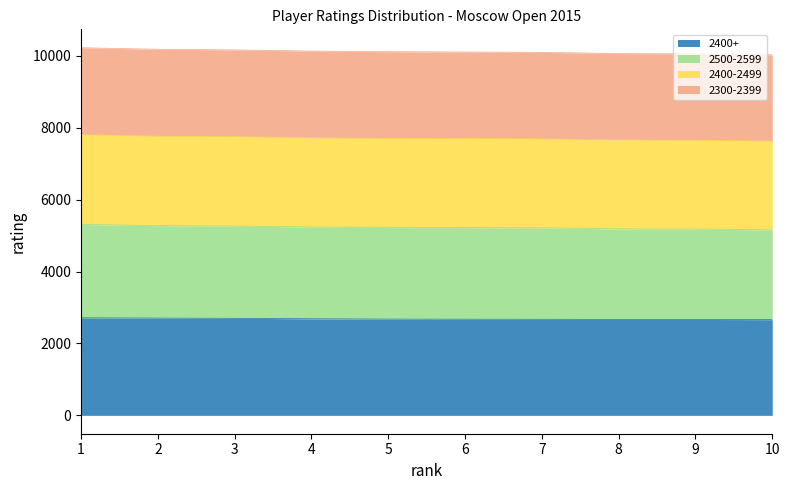

What is the total value across all series at 10?

10033